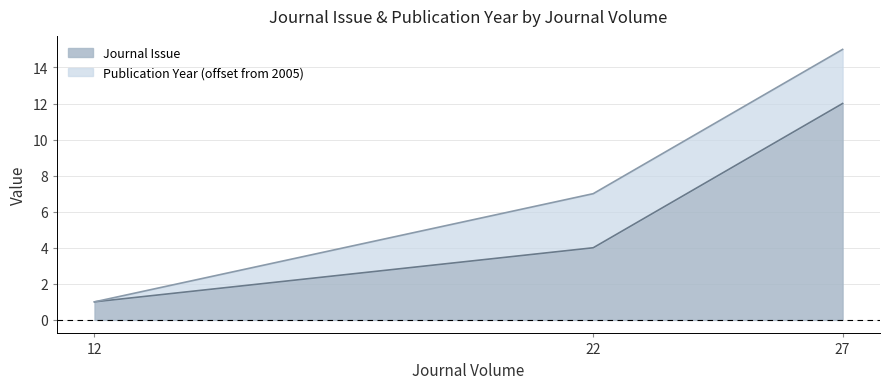

Reading left to right, list the values for the Journal Issue series.

12=1	22=4	27=12